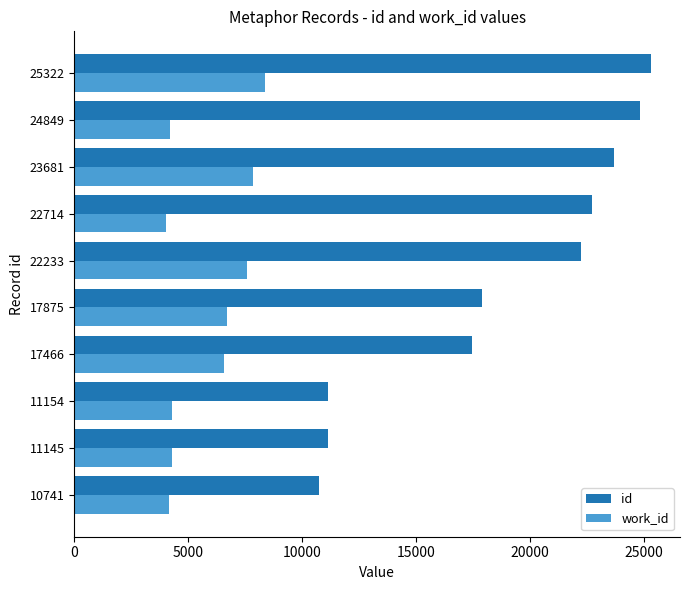

The work_id series shows 6462 at 11154. True or false?

False